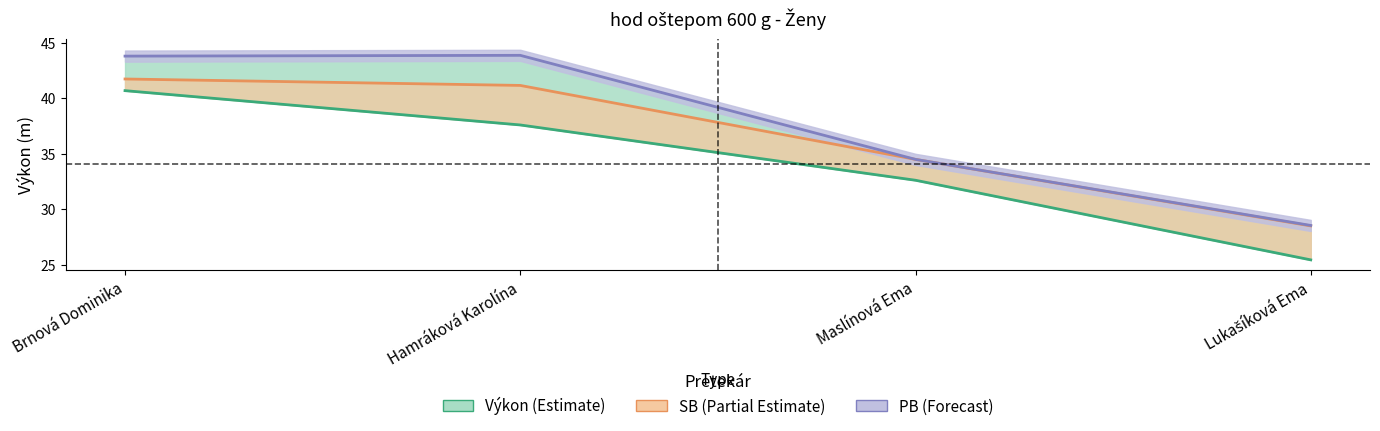

Where does the Výkon series first go above 37?

Brnová Dominika